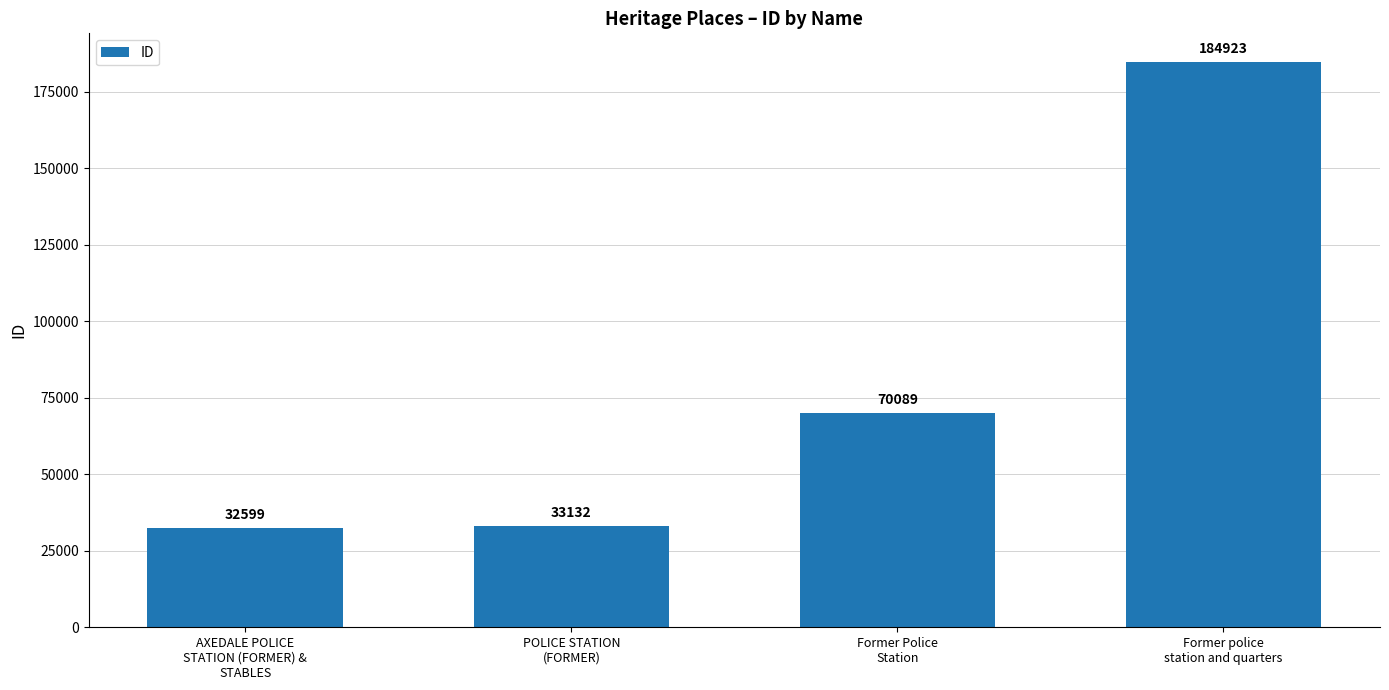

How many series are shown in this chart?

1